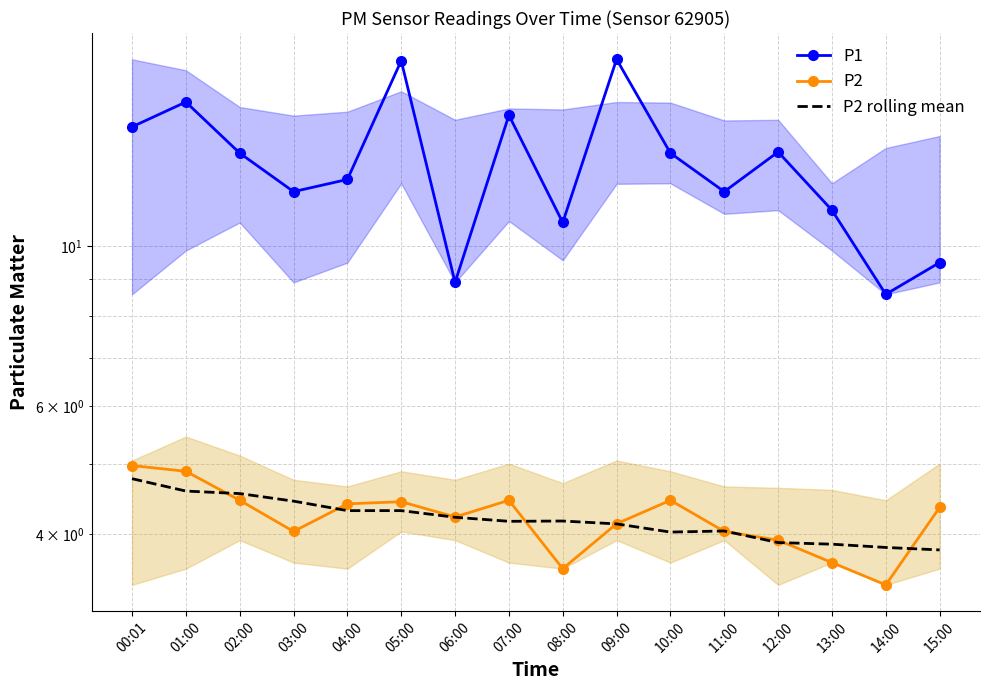

Reading left to right, list all the values displayed in this chart.

P1: 00:01=14.6	01:00=15.8	02:00=13.4	03:00=11.9	04:00=12.3	05:00=18.0	06:00=8.9	07:00=15.2	08:00=10.8	09:00=18.1	10:00=13.4	11:00=11.9	12:00=13.5	13:00=11.2	14:00=8.6	15:00=9.5
P2: 00:01=5.0	01:00=4.9	02:00=4.5	03:00=4.0	04:00=4.4	05:00=4.4	06:00=4.2	07:00=4.5	08:00=3.6	09:00=4.1	10:00=4.5	11:00=4.0	12:00=3.9	13:00=3.6	14:00=3.4	15:00=4.3
P2 rolling mean: 00:01=4.8	01:00=4.6	02:00=4.5	03:00=4.4	04:00=4.3	05:00=4.3	06:00=4.2	07:00=4.2	08:00=4.2	09:00=4.1	10:00=4.0	11:00=4.0	12:00=3.9	13:00=3.9	14:00=3.8	15:00=3.8